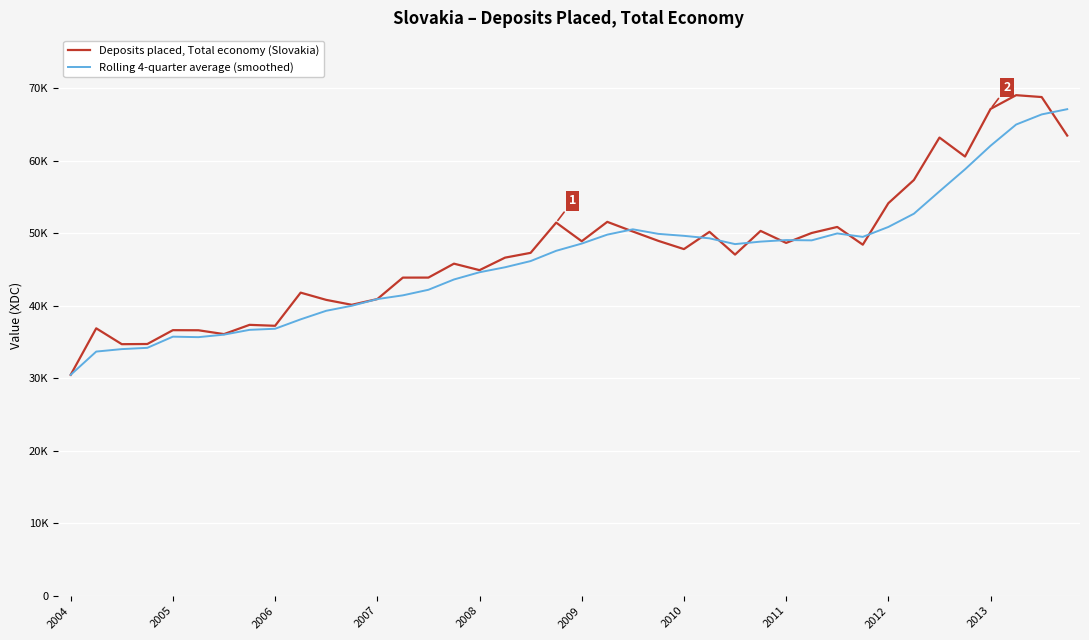

Does the chart have visible grid lines?

Yes